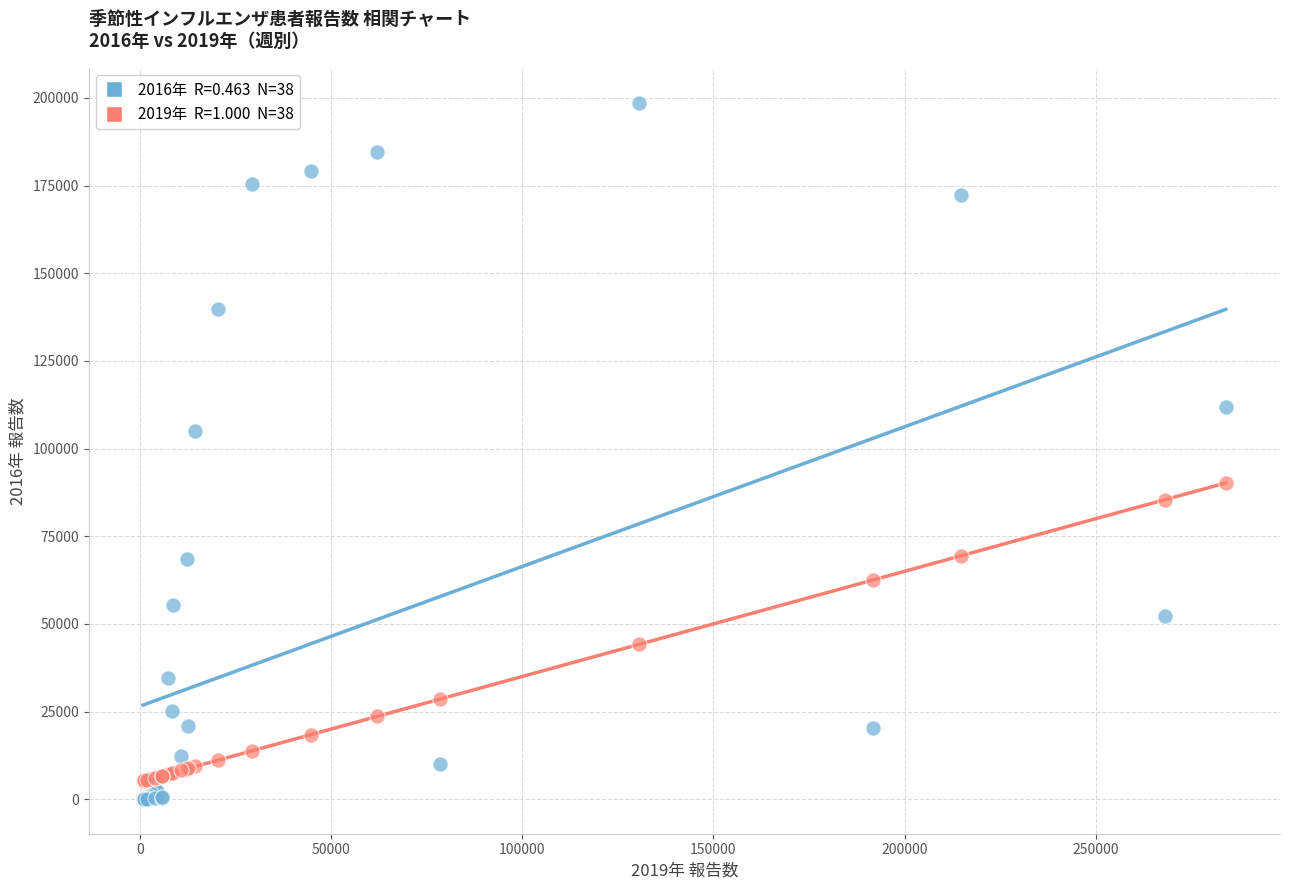

Across all series, what Y value is closest to 99379?

105077.0